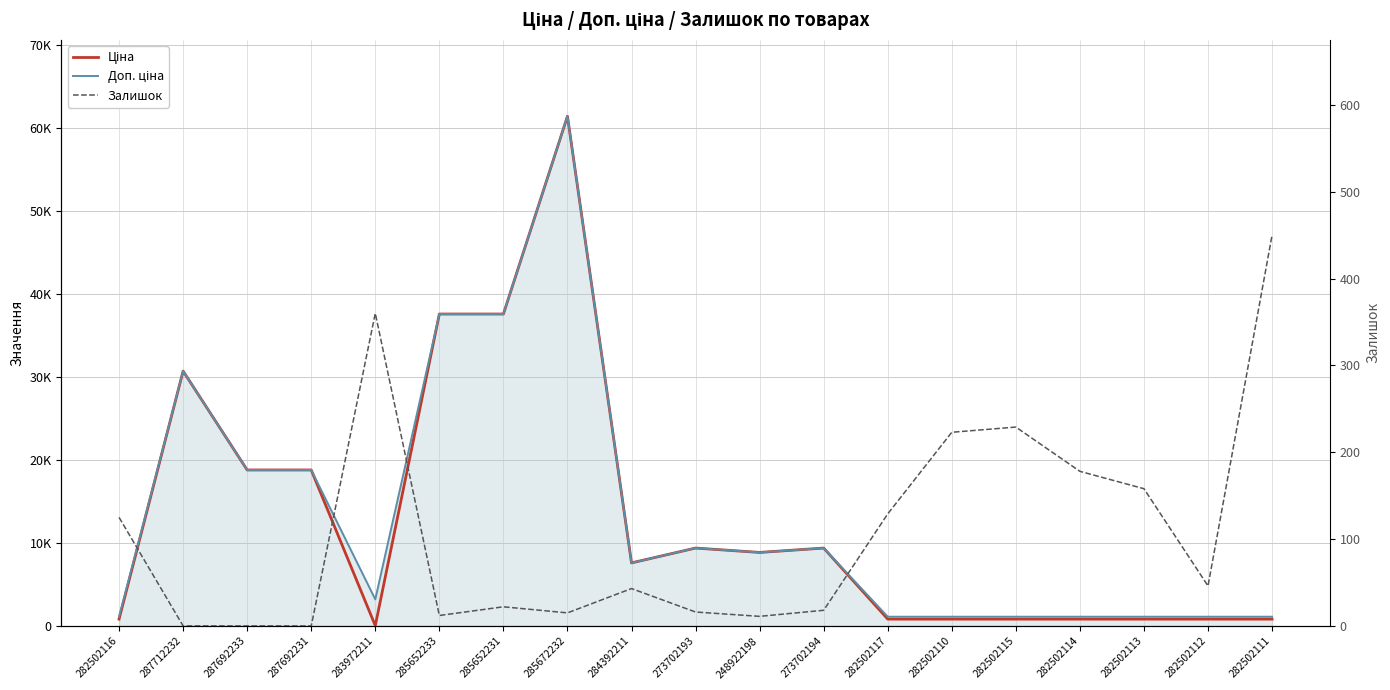

Does the chart display data point markers on the line(s)?

No